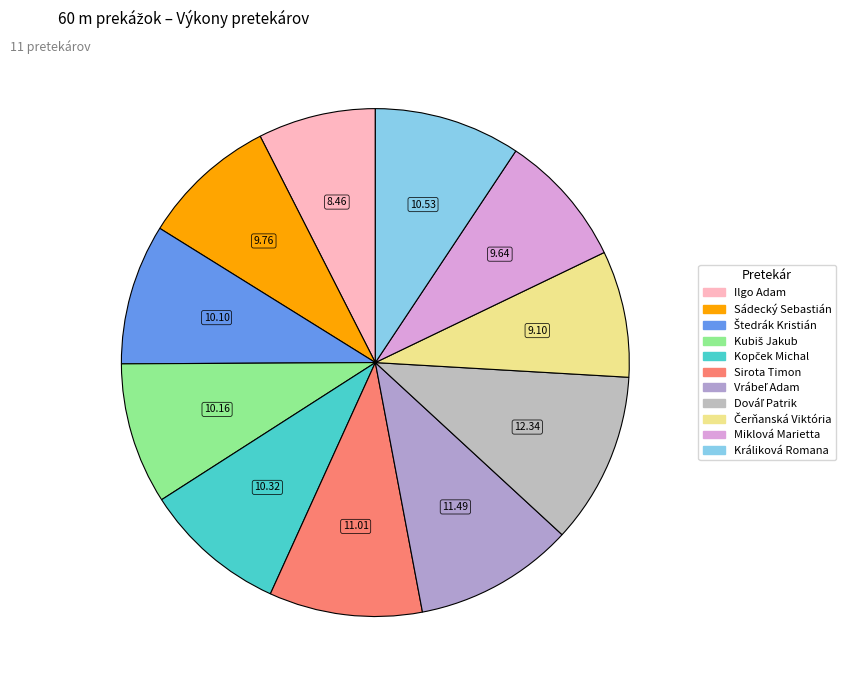

To the nearest percent, what percentage of the pie is Dováľ Patrik?

11%